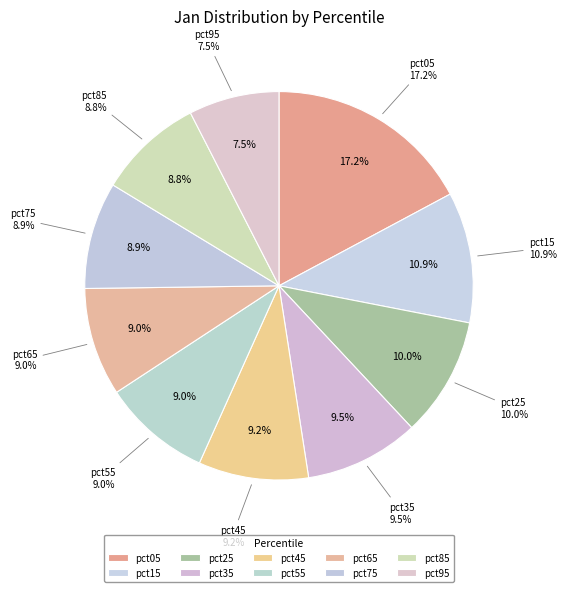

Rank the categories by value from highest to lowest.

pct05, pct15, pct25, pct35, pct45, pct55, pct65, pct75, pct85, pct95